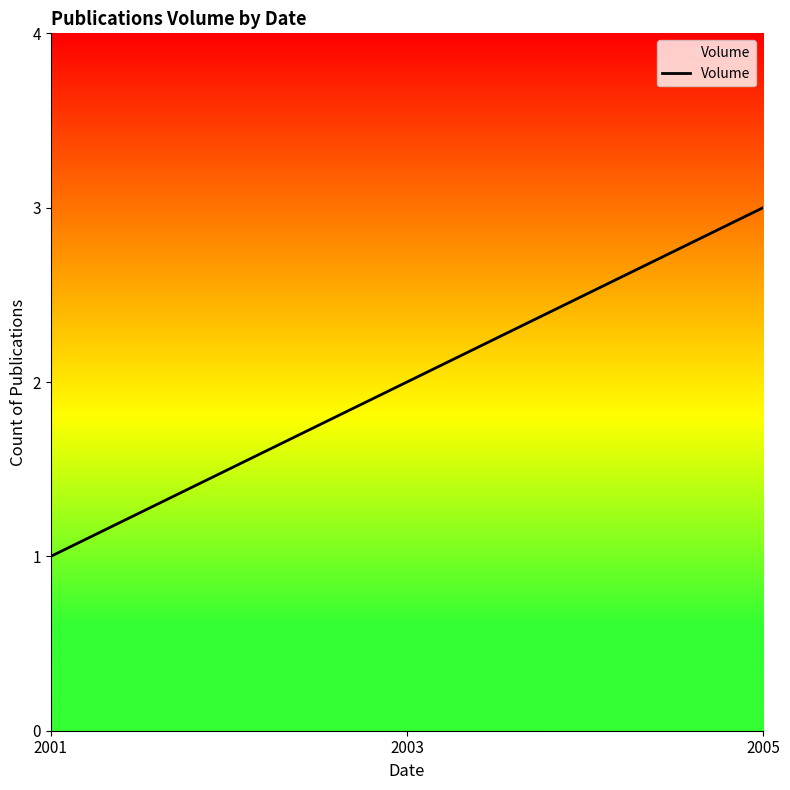

Reading left to right, transcribe all the data shown in this chart.

1	2	3